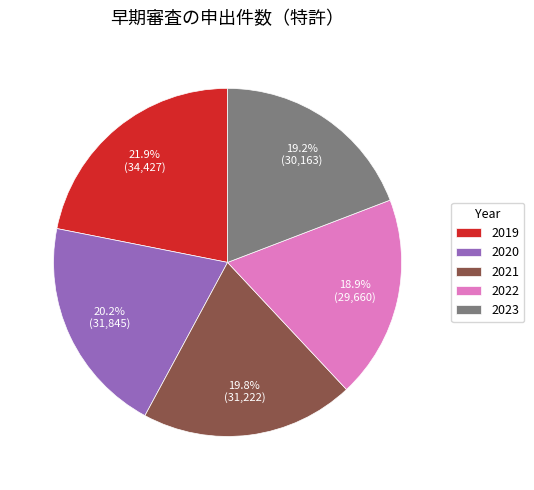

To the nearest percent, what is the average slice percentage?

20%